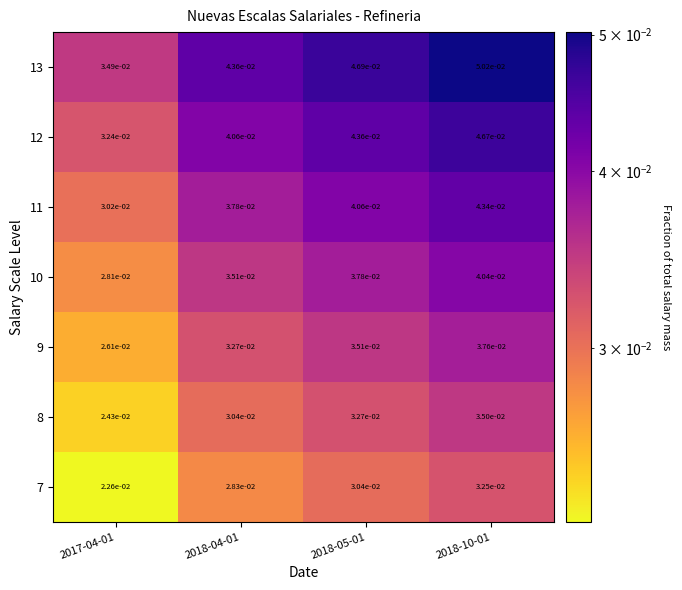

Is the value of 12 at 2017-04-01 greater than the value of 9 at 2018-05-01?

No